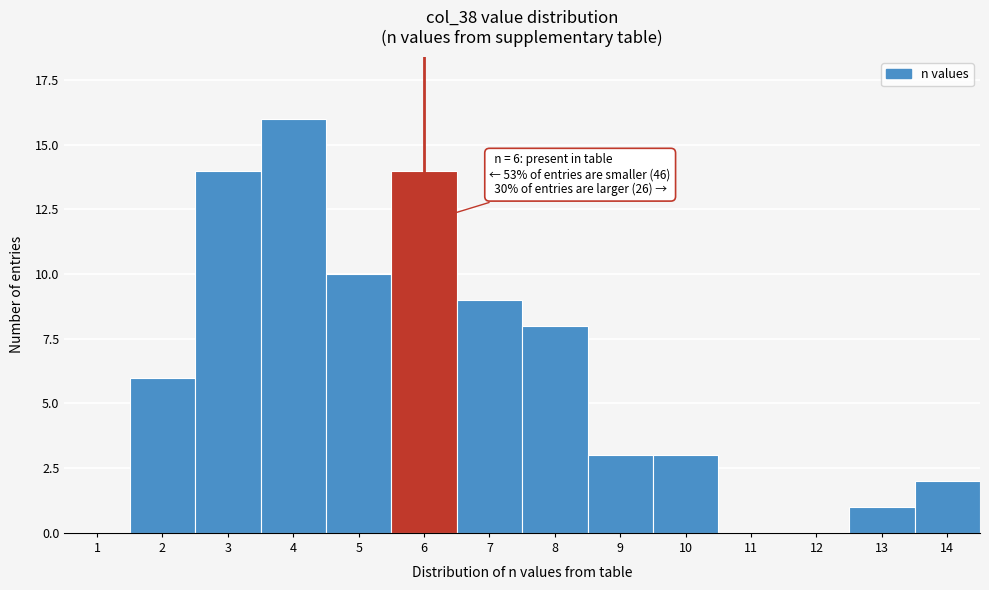

Reading left to right, list all the values displayed in this chart.

1=0	2=6	3=14	4=16	5=10	6=14	7=9	8=8	9=3	10=3	11=0	12=0	13=1	14=2